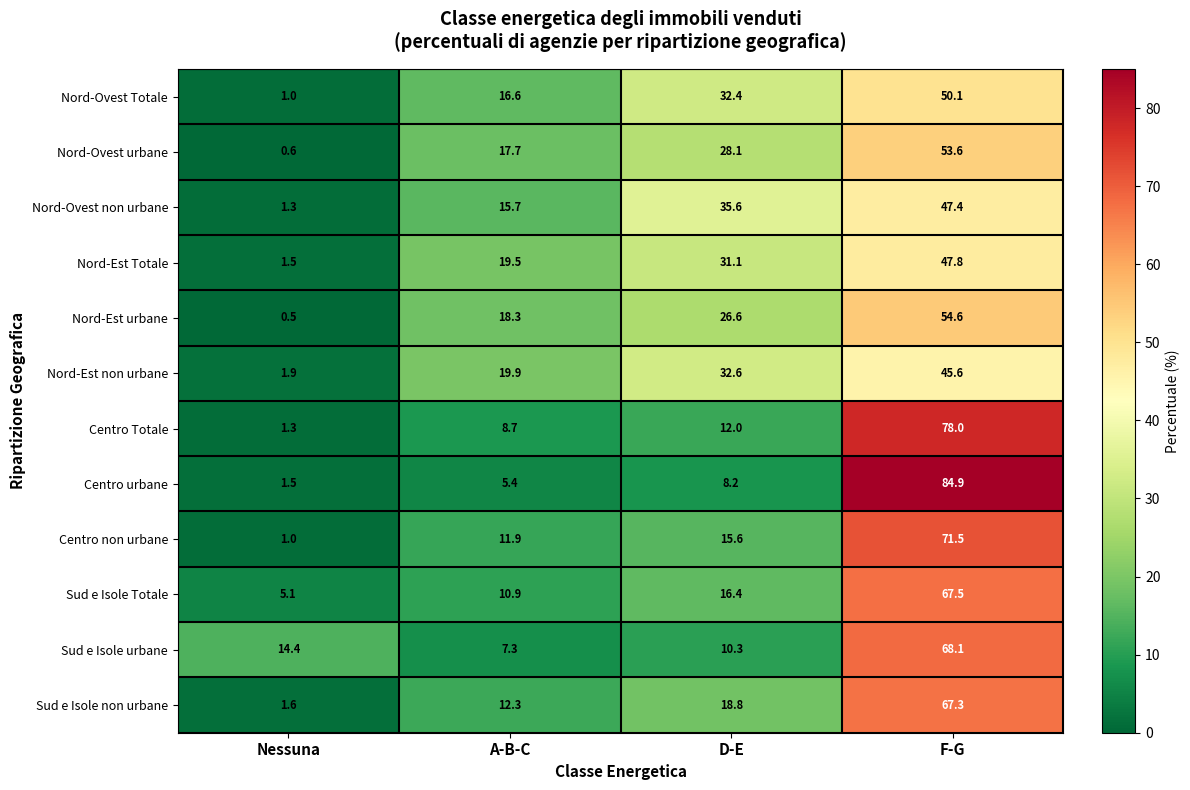

At which label is Nord-Ovest non urbane closest to 24?

A-B-C